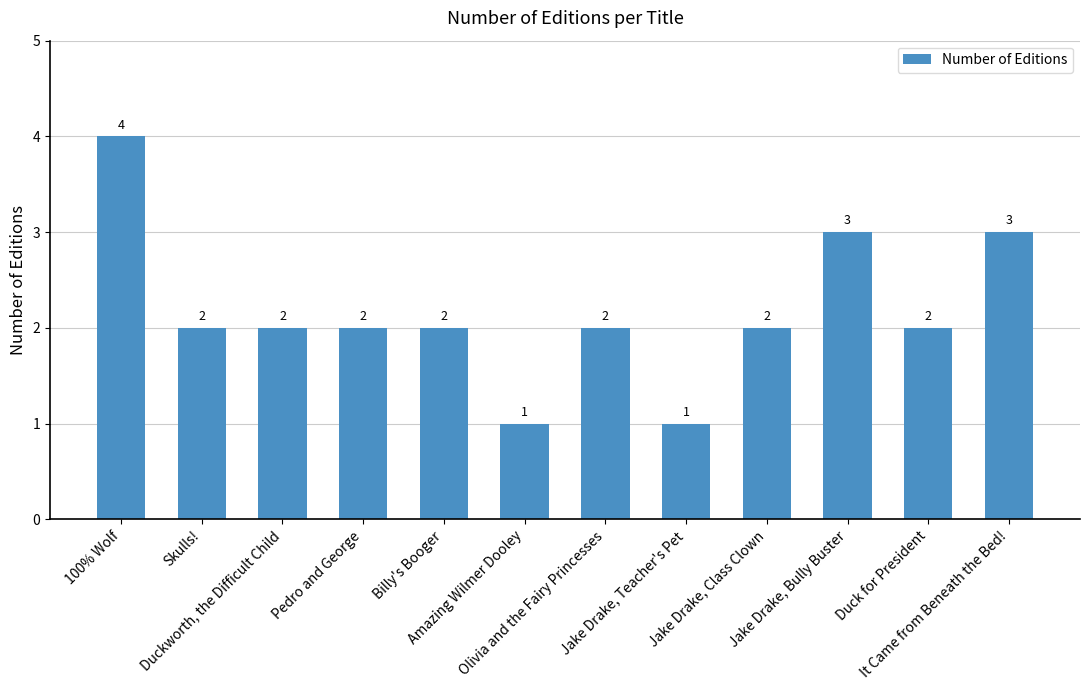

Count the number of categories in the chart.

12